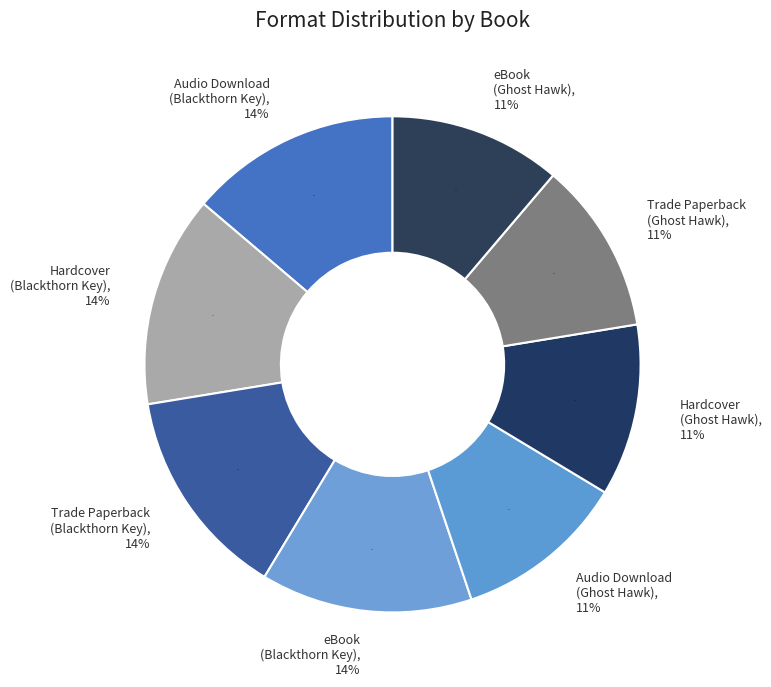

How many slices are in this pie chart?

8